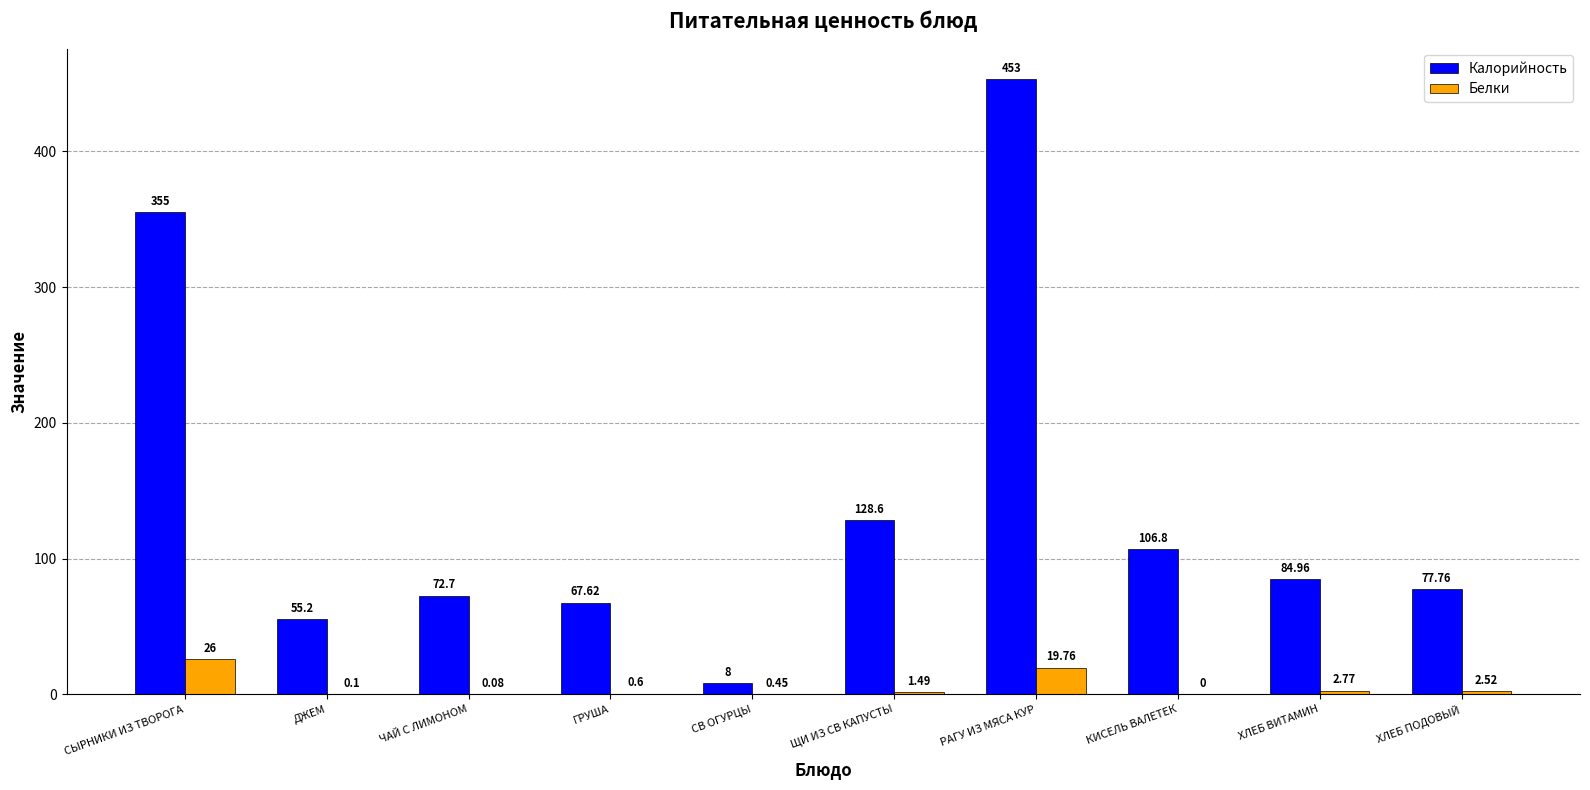

Does the chart contain stacked bars?

No